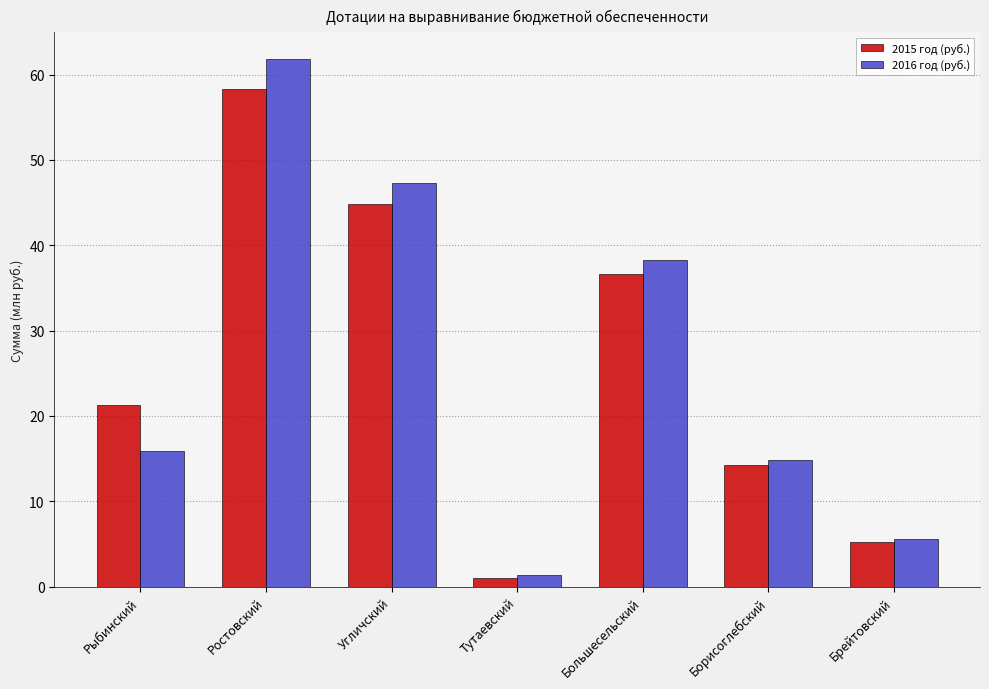

What position from the right is Тутаевский?

4